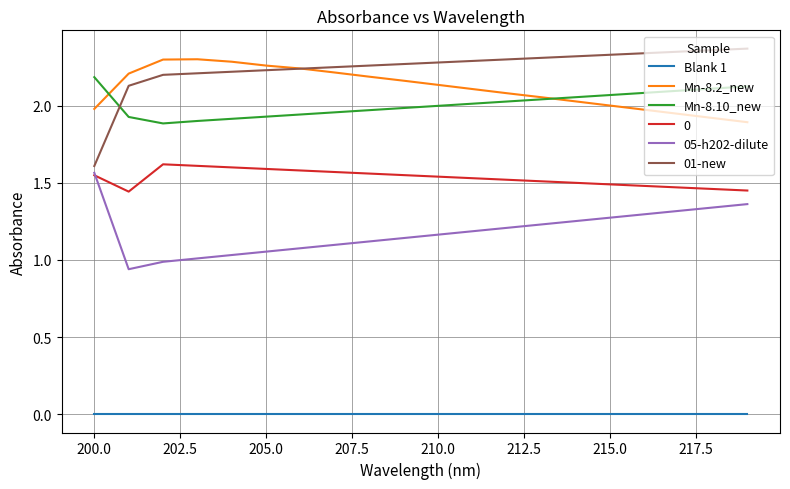

Which series has the largest total across all categories?

01-new